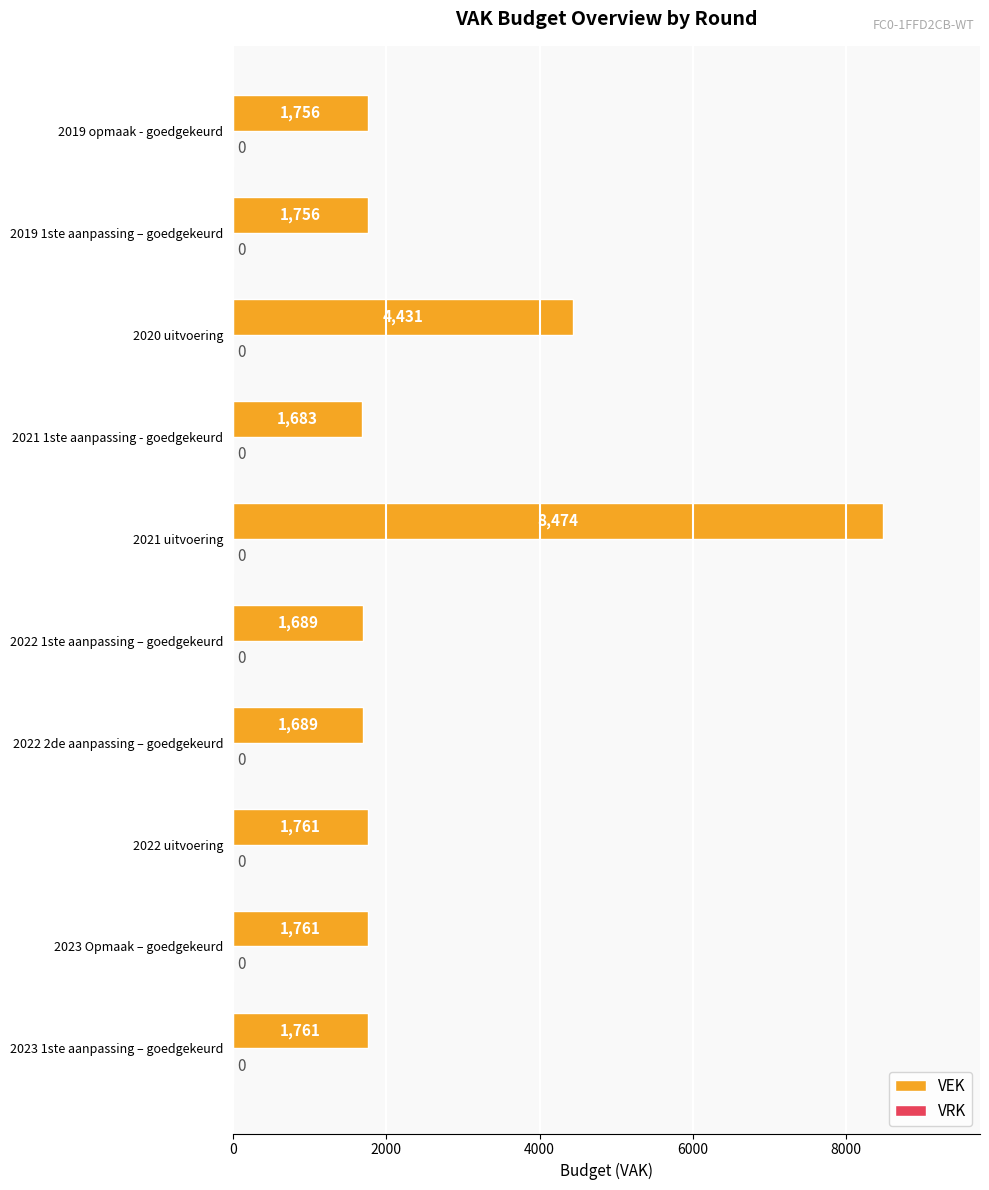

Is it true that the value at 2020 uitvoering is 6393?

False